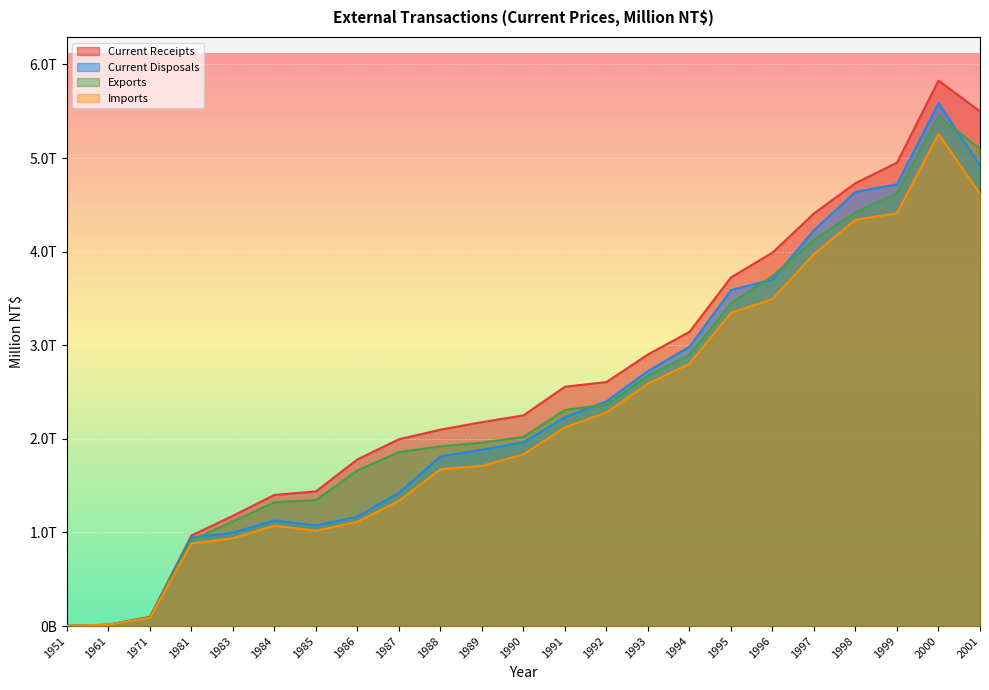

What value does the Imports series have at 1961, to the nearest 50?

14750